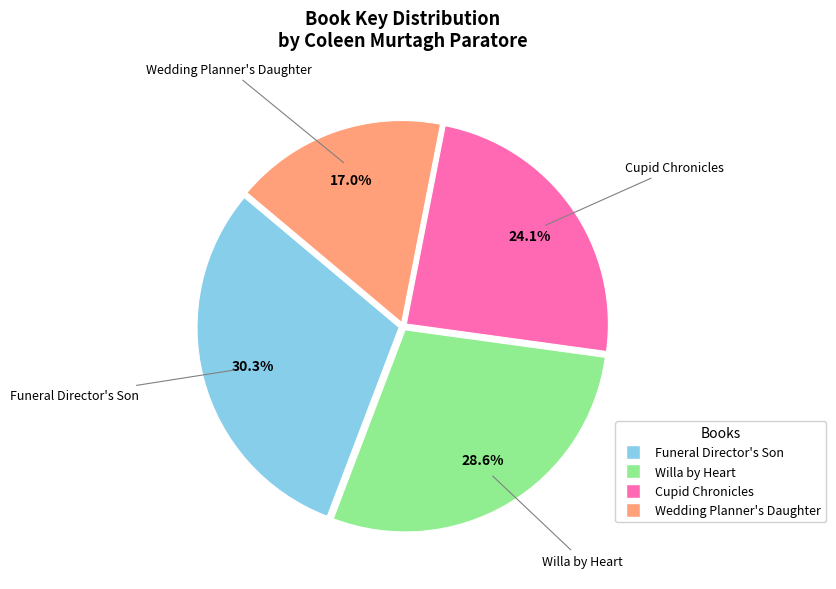

To the nearest percent, what is the difference between the Willa by Heart and Wedding Planner's Daughter slice percentages?

12%